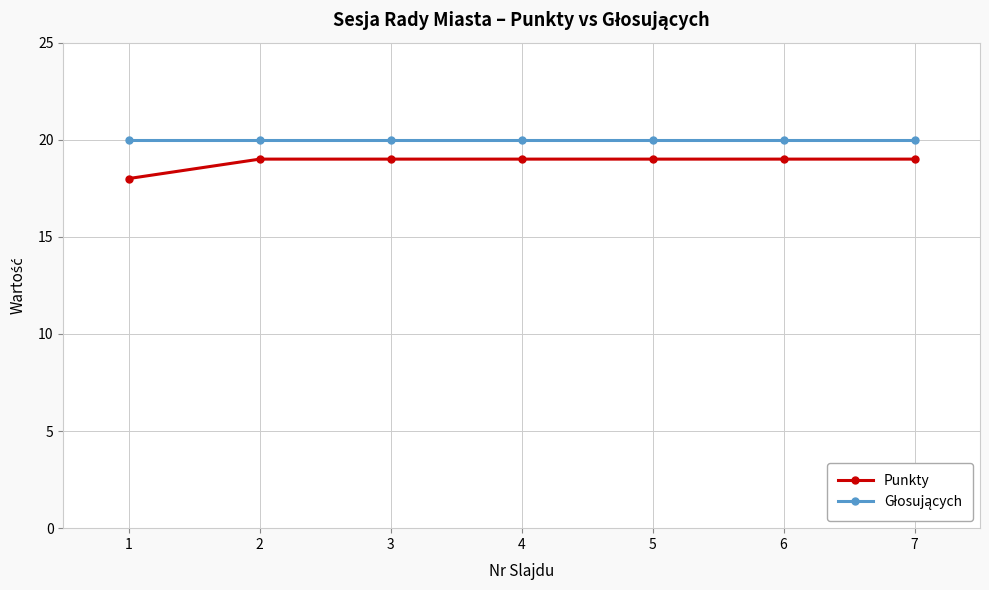

Which label corresponds to the smallest value in the chart?

1